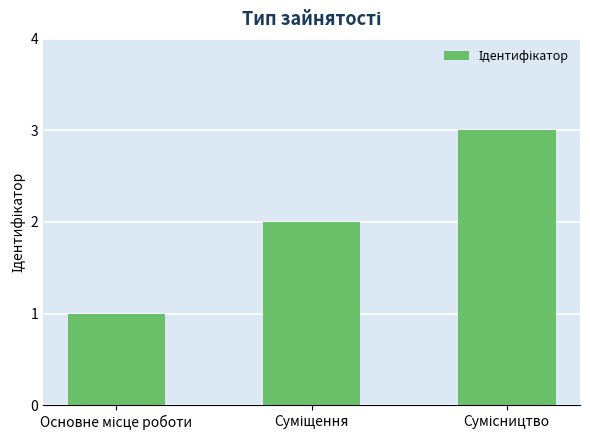

What is the smallest value displayed?

1